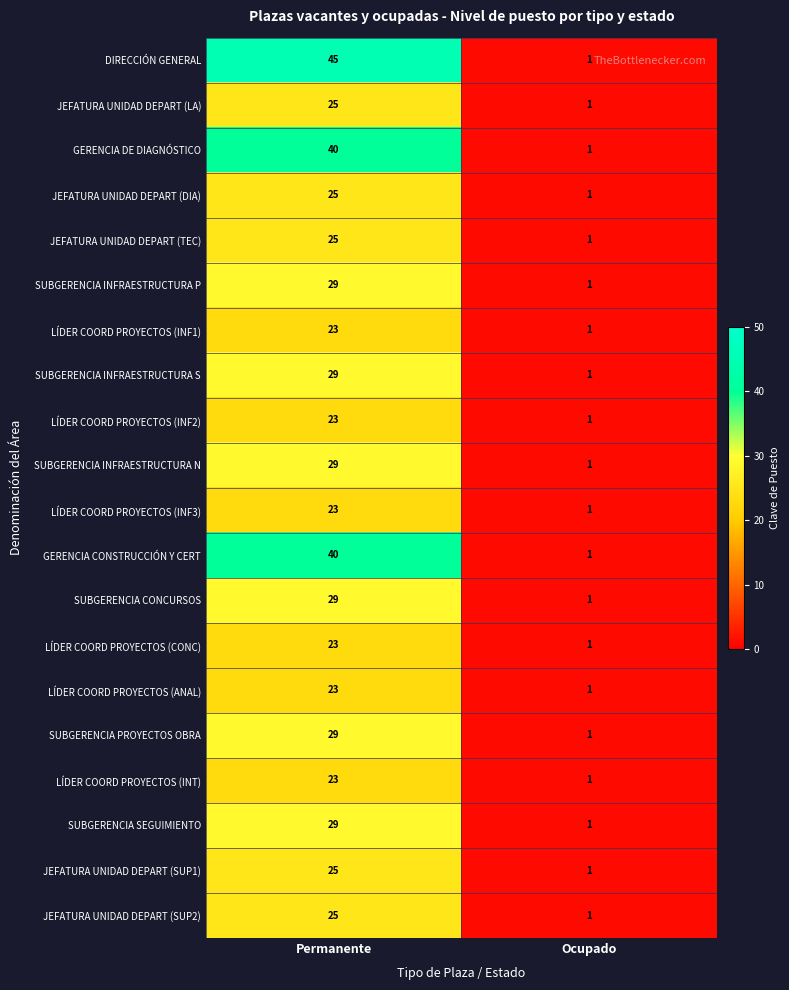

Which series has the largest range (max minus min)?

DIRECCIÓN GENERAL